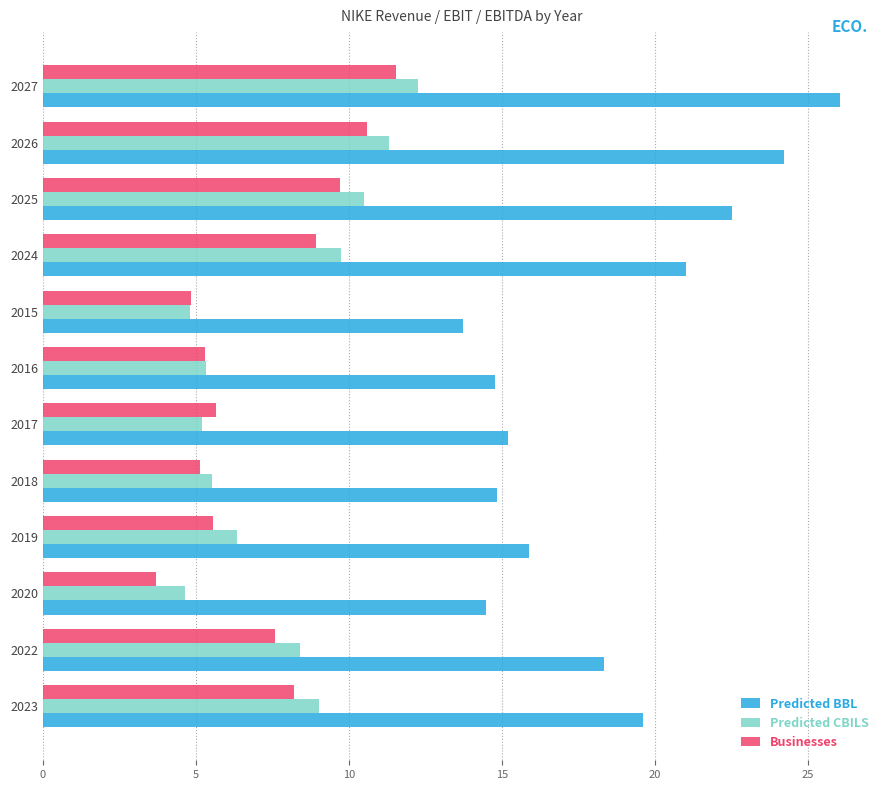

What is the difference between the second highest and minimum values in the Businesses series?

6.9